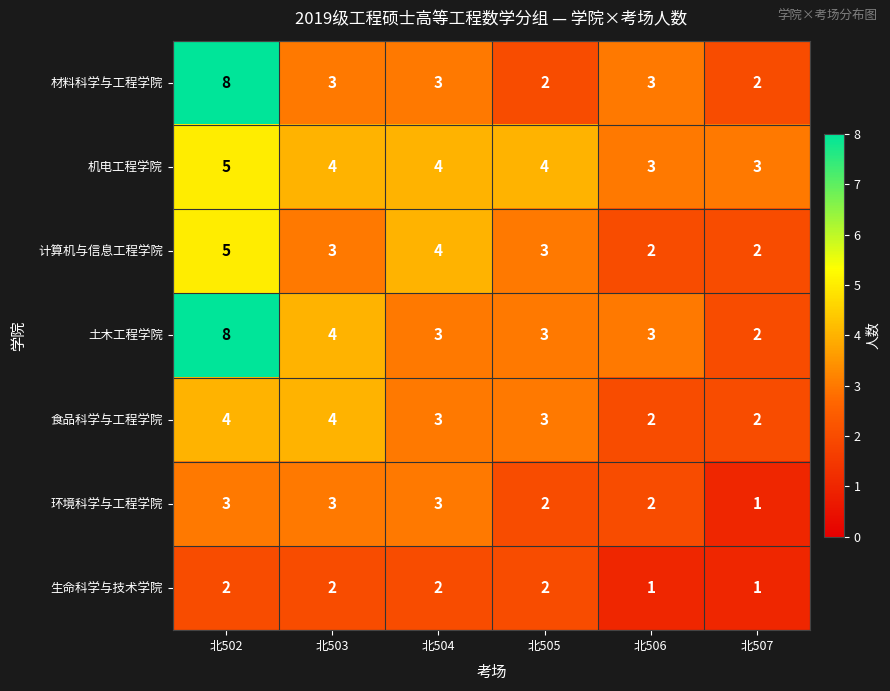

How many data points in 材料科学与工程学院 are less than 3?

2